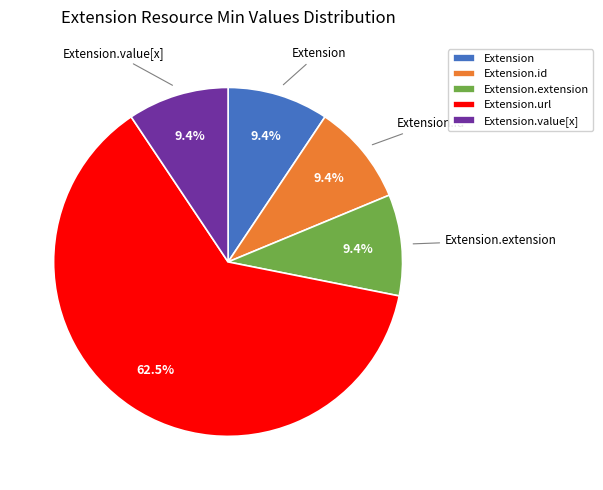

To the nearest percent, what is the difference between the largest and smallest slice percentages?

53%